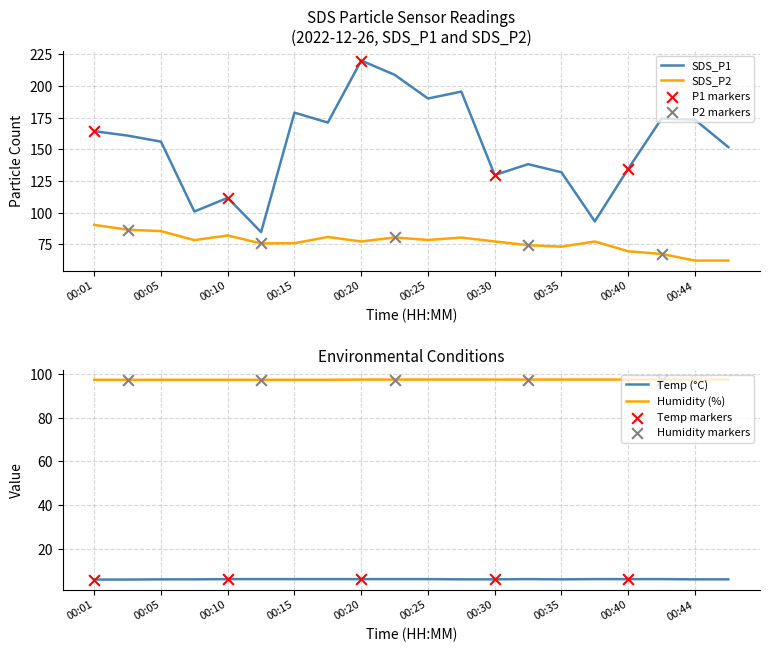

At which category is the sum across all series the highest?

00:20